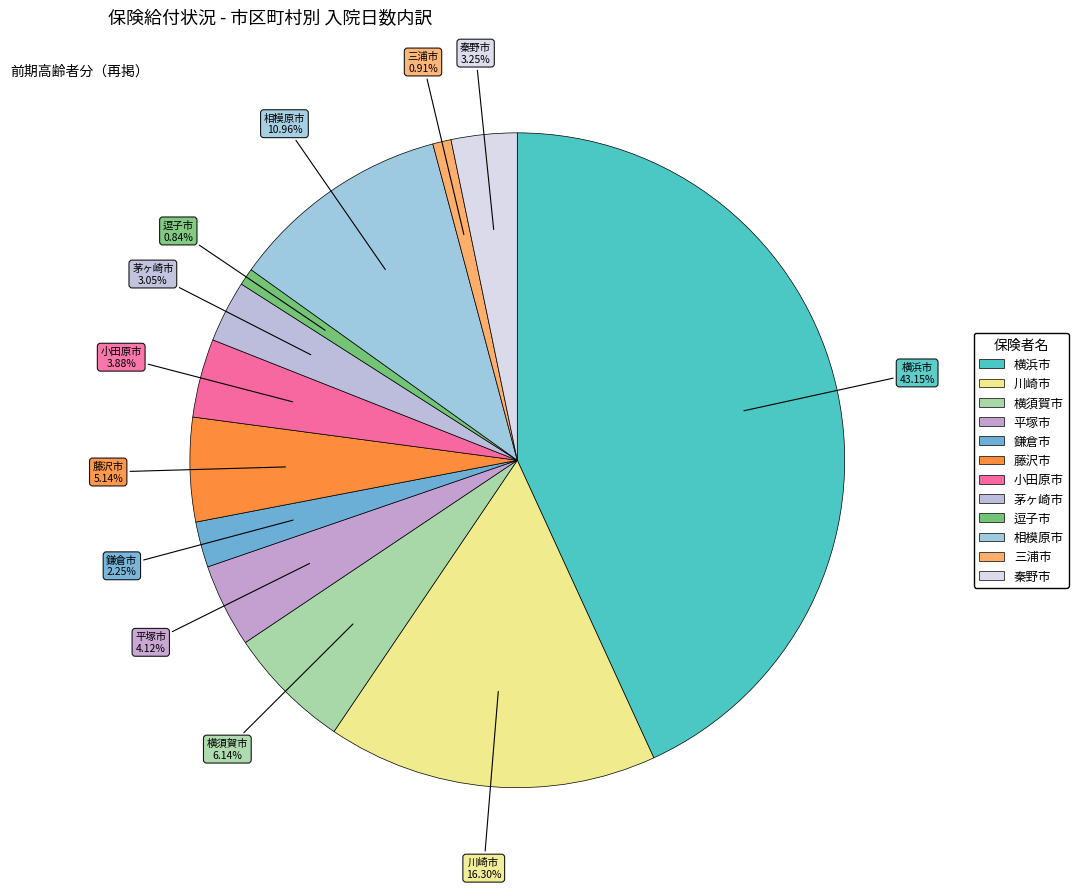

To the nearest percent, what is the difference between the largest and smallest slice percentages?

42%